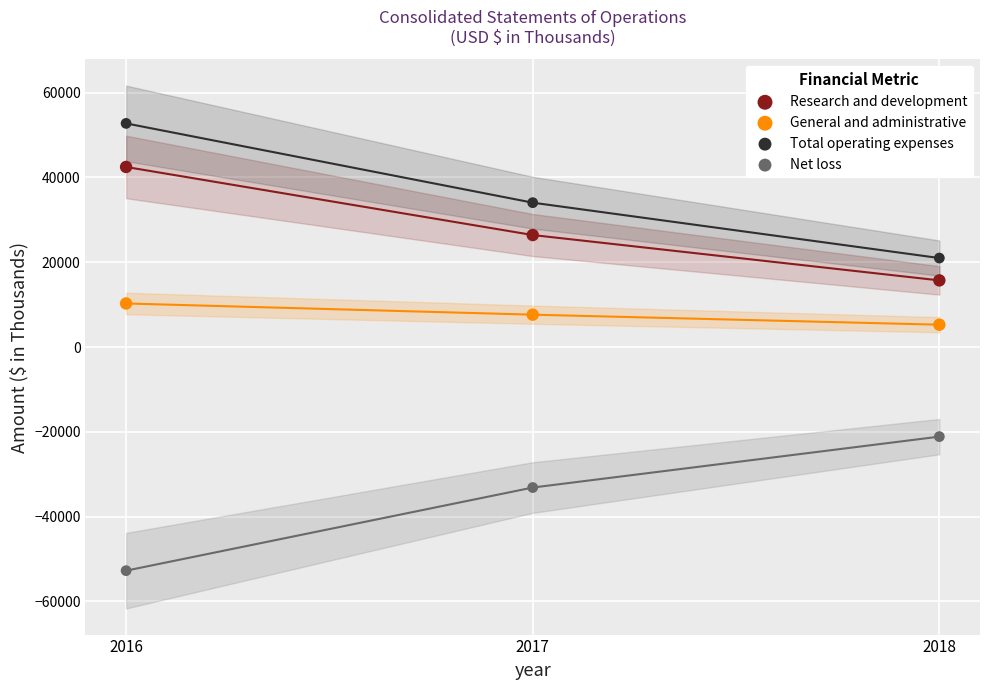

Across all series, what Y value is closest to 1?

5269